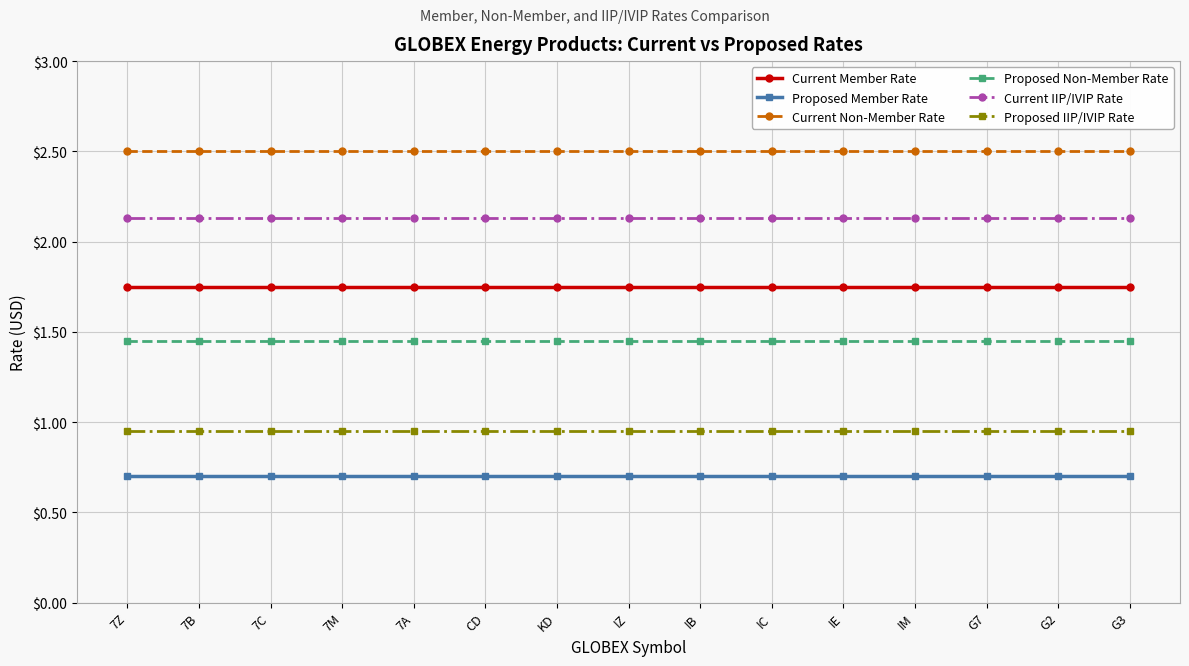

The value of Proposed IIP/IVIP Rate at G2 is 1.2. True or false?

False